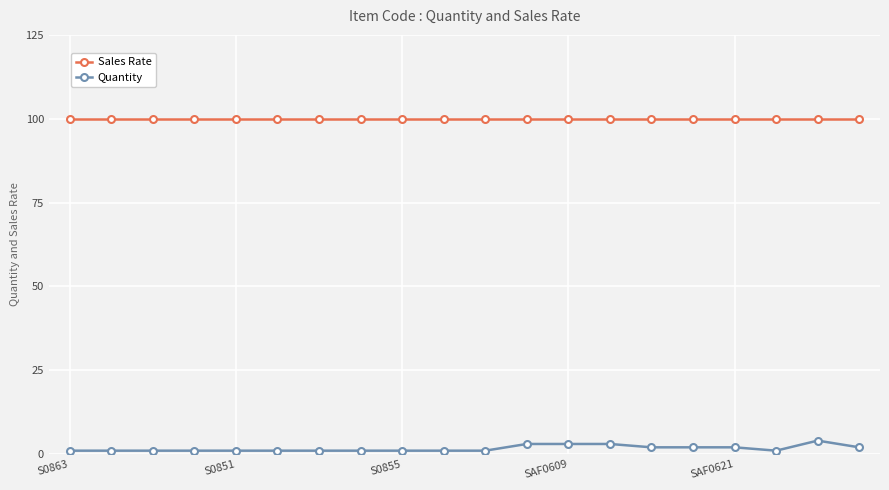

What is the highest value of the Sales Rate series?

100